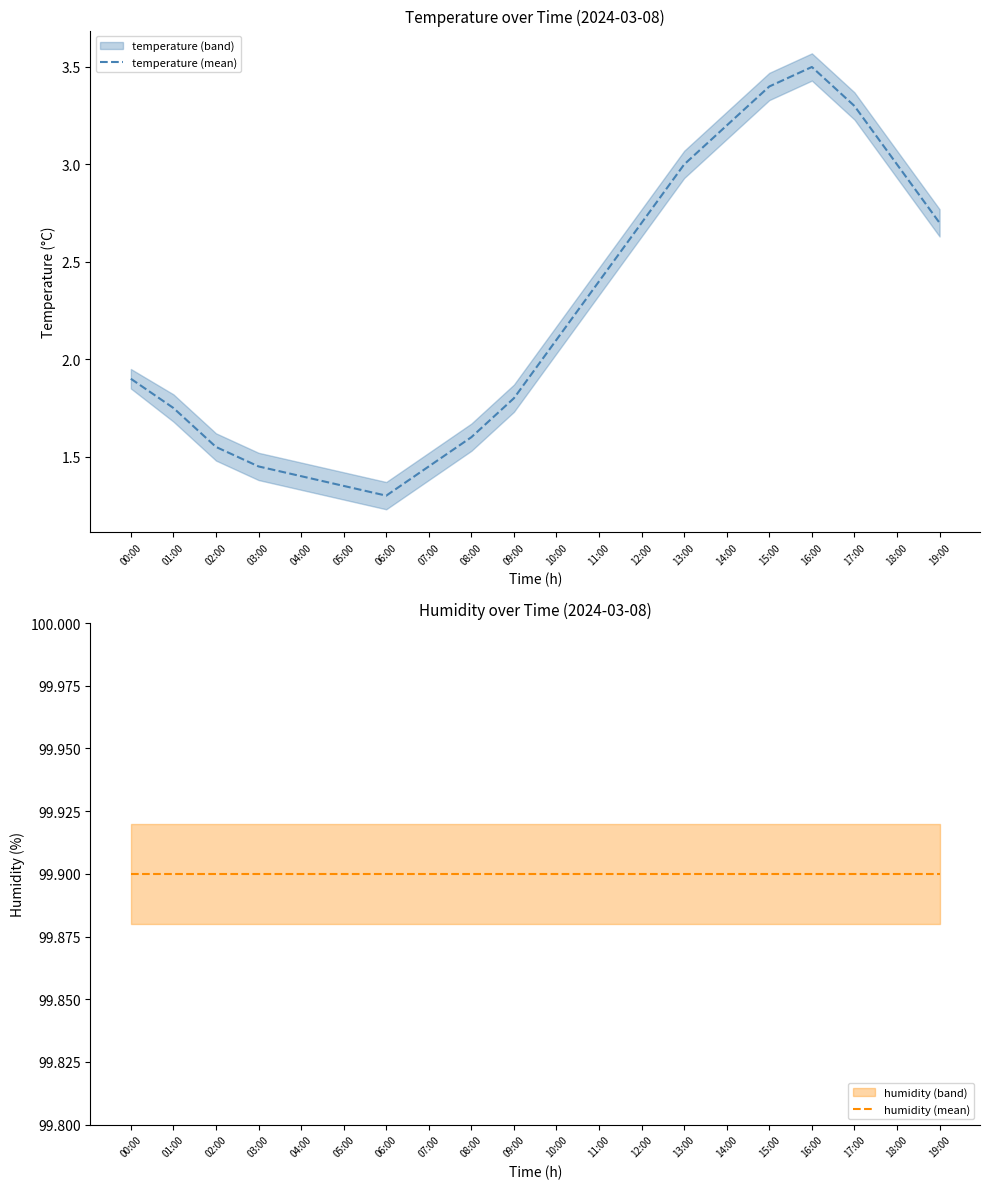

Which series has the largest range (max minus min)?

temperature (mean)